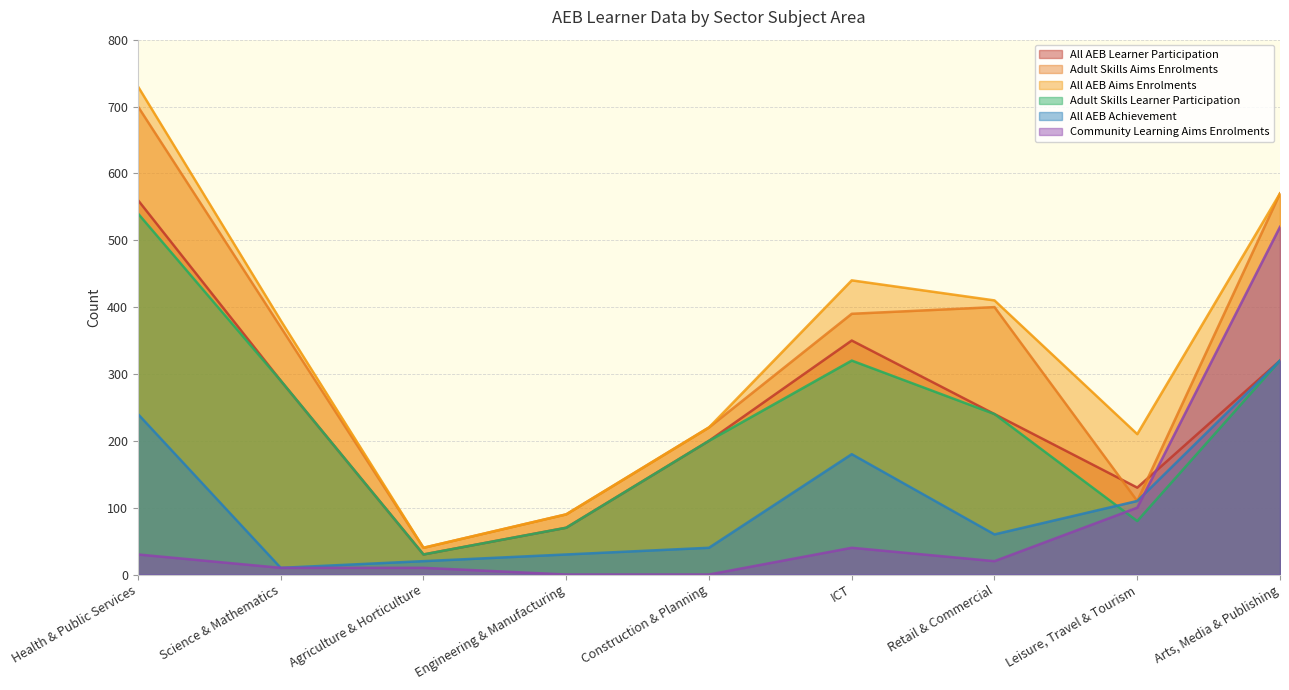

What is the label of the 5th point from the left?

Construction, Planning